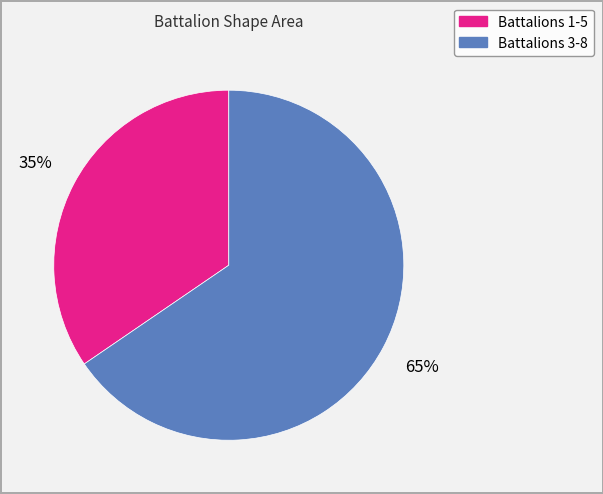

Is there any slice that represents more than half of the pie?

Yes